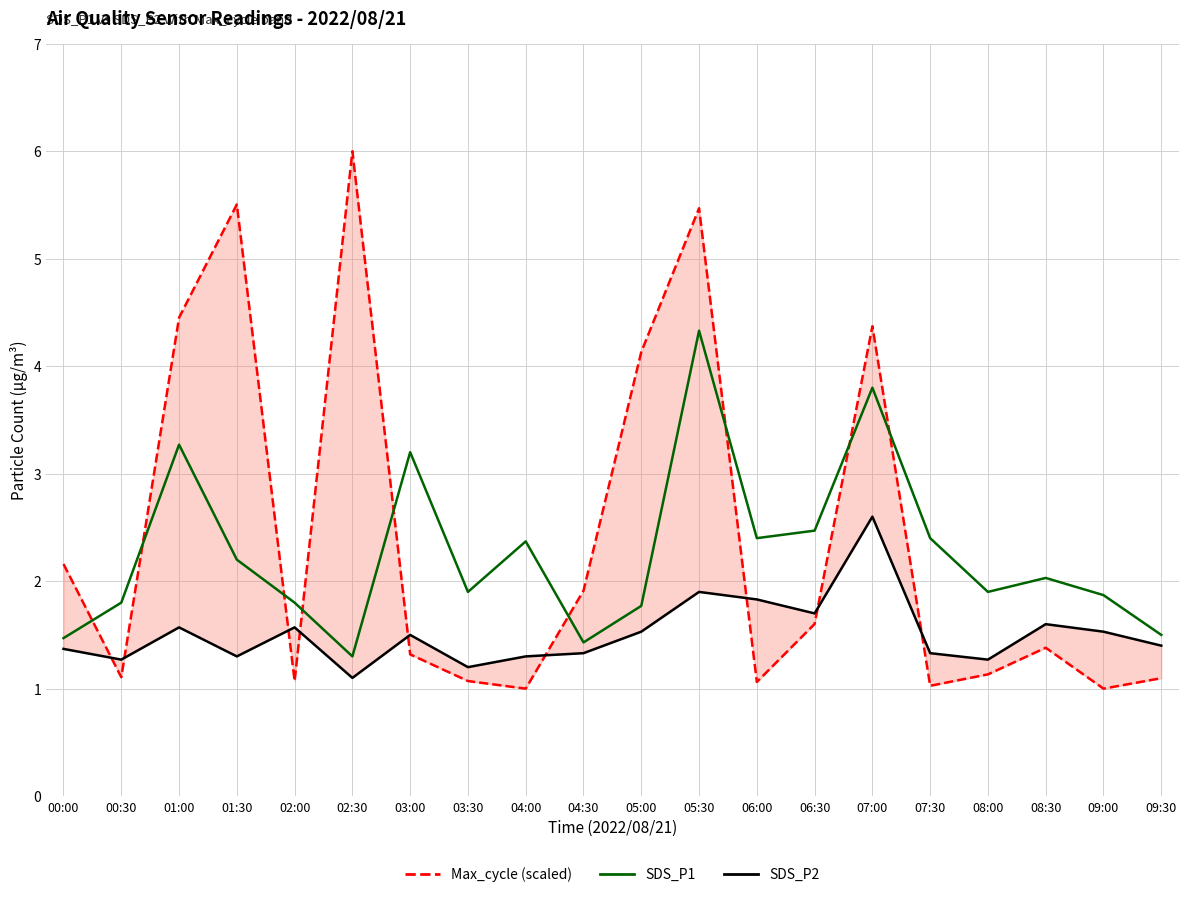

Which series has the widest spread of values?

Max_cycle (scaled)